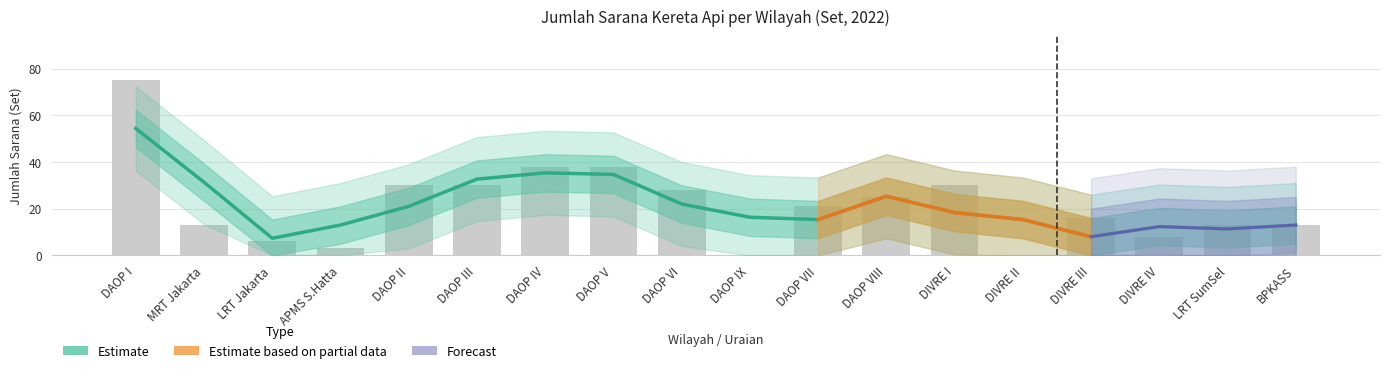

List the labels in order of value, largest first.

DAOP I, DAOP IV, DAOP V, DAOP III, MRT Jakarta, DAOP VIII, DAOP VI, DAOP II, DIVRE I, DAOP IX, DAOP VII, DIVRE II, APMS S.Hatta, BPKASS, DIVRE IV, LRT SumSel, DIVRE III, LRT Jakarta